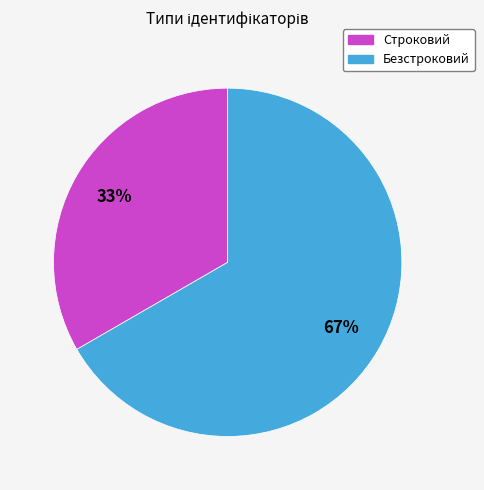

Count the number of slices in the pie.

2